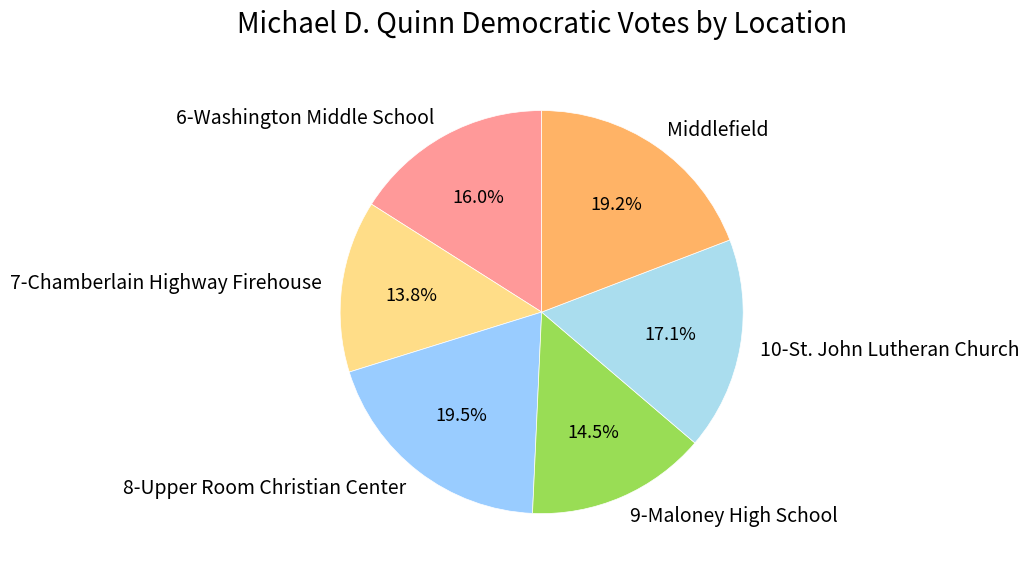

Which has a higher value, 7-Chamberlain Highway Firehouse or 8-Upper Room Christian Center?

8-Upper Room Christian Center